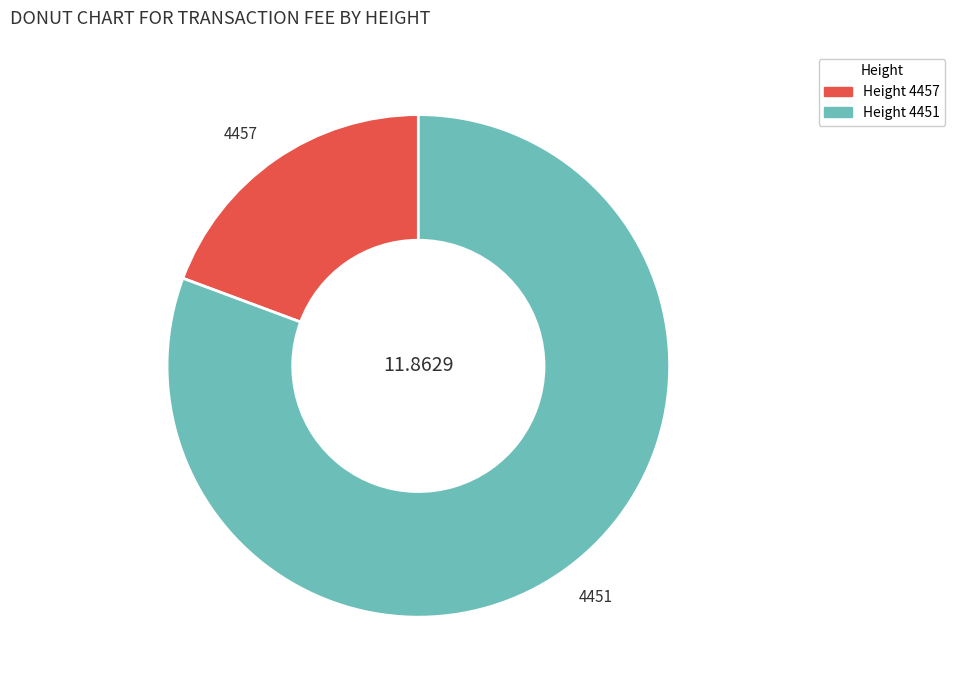

The 4451 slice represents 81% of the pie. True or false?

True